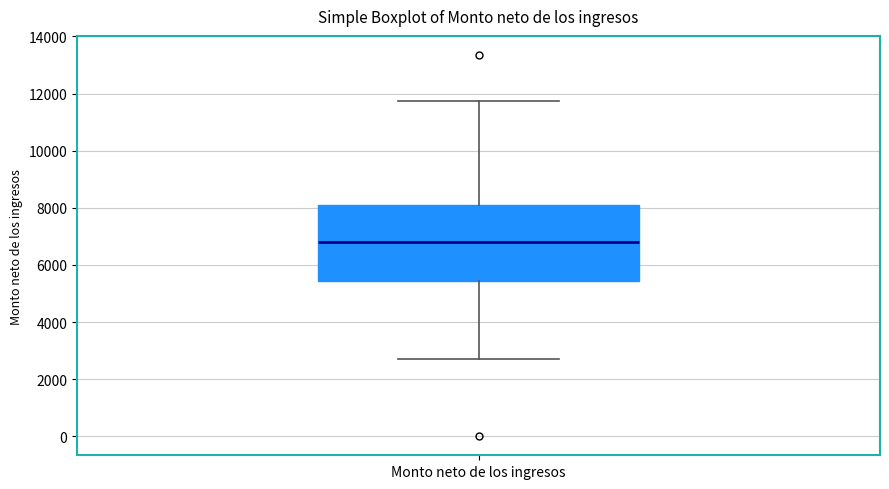

Where does the median line of the box for Monto neto de los ingresos sit on the y-axis? The values are not printed on the chart, so give them approximately, as read against the axis.

6800